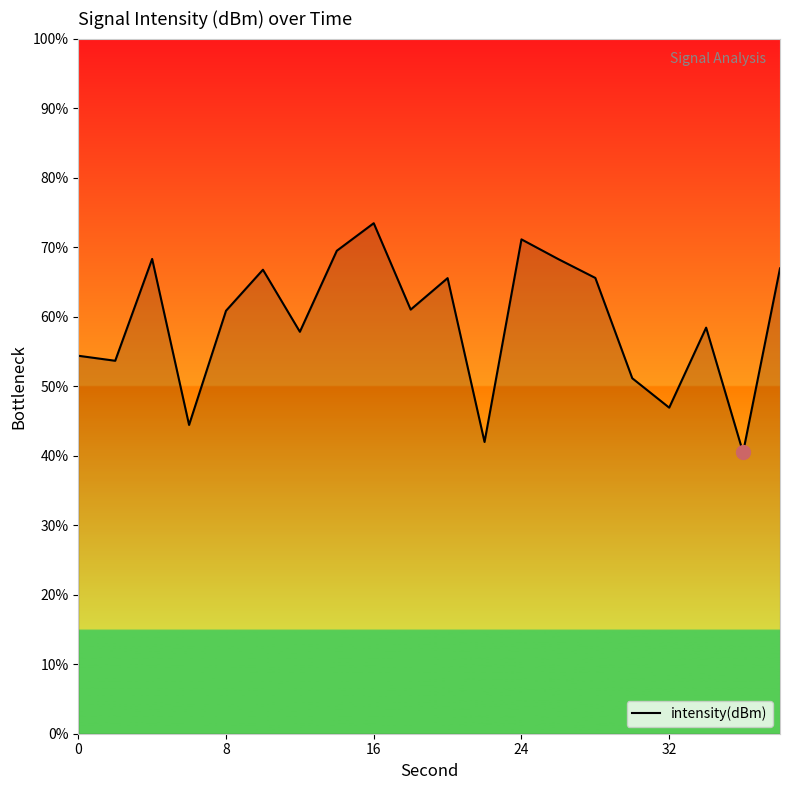

What is the maximum value shown in the chart?

73.4